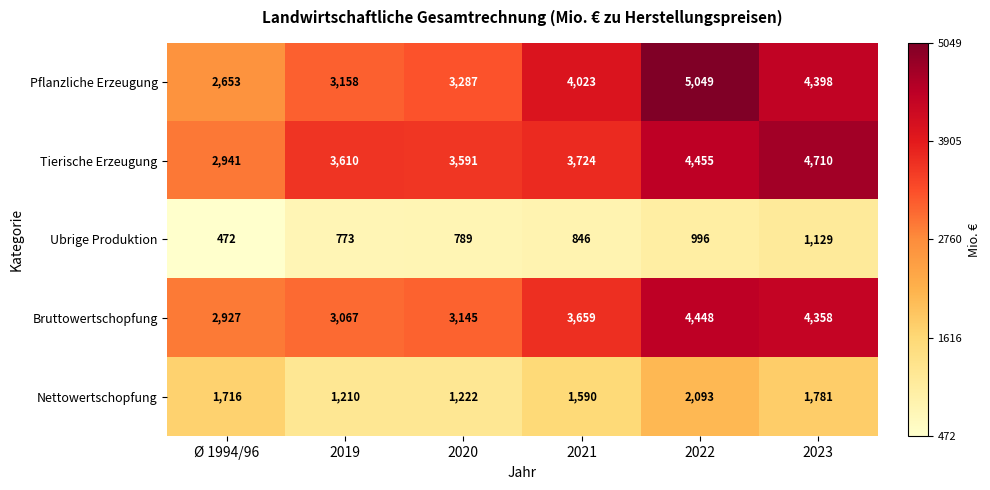

What is the highest value of the Tierische Erzeugung series?

4710